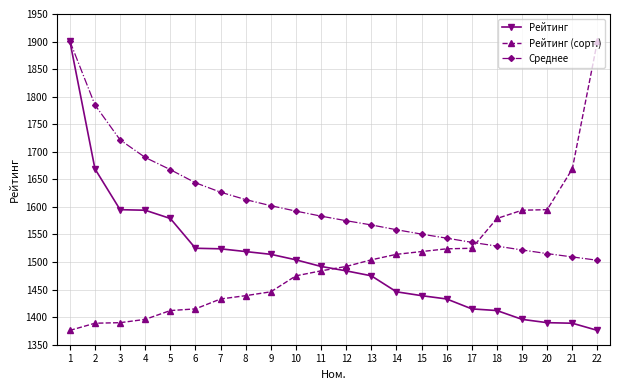

Does the chart display data point markers on the line(s)?

Yes